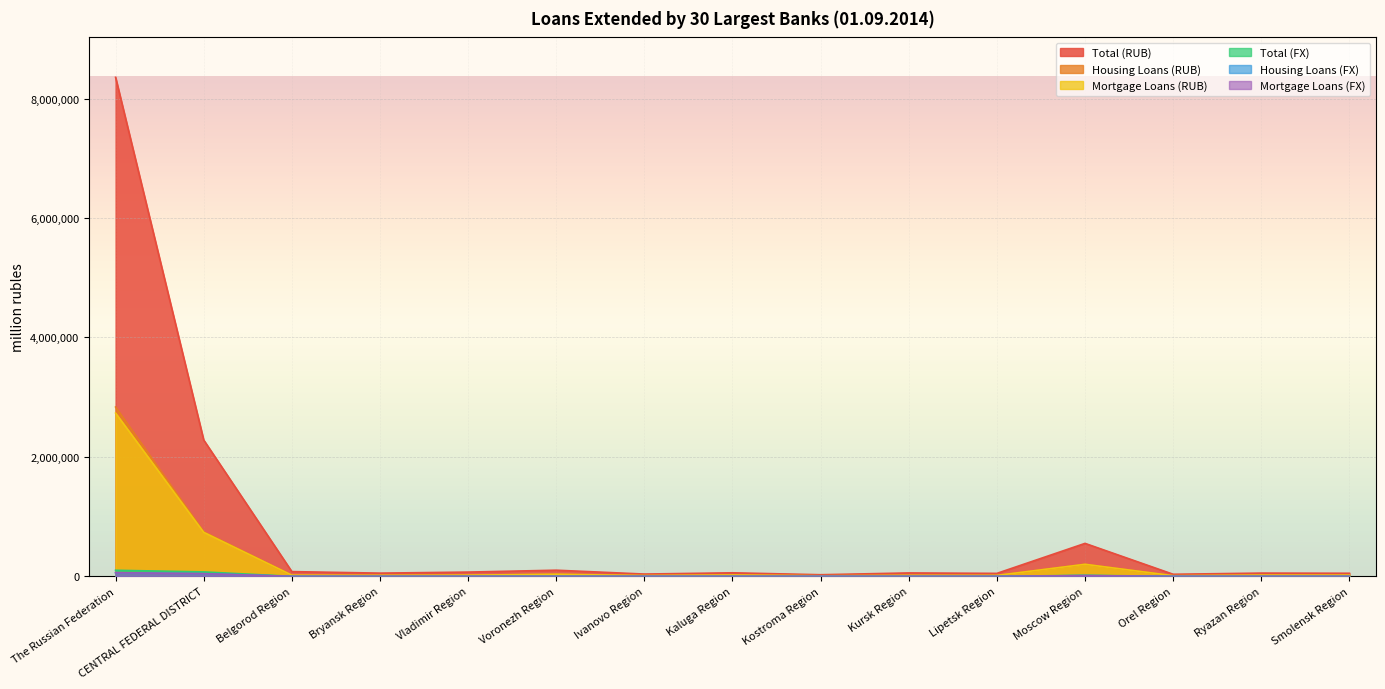

Which category has the highest value across all series?

The Russian Federation